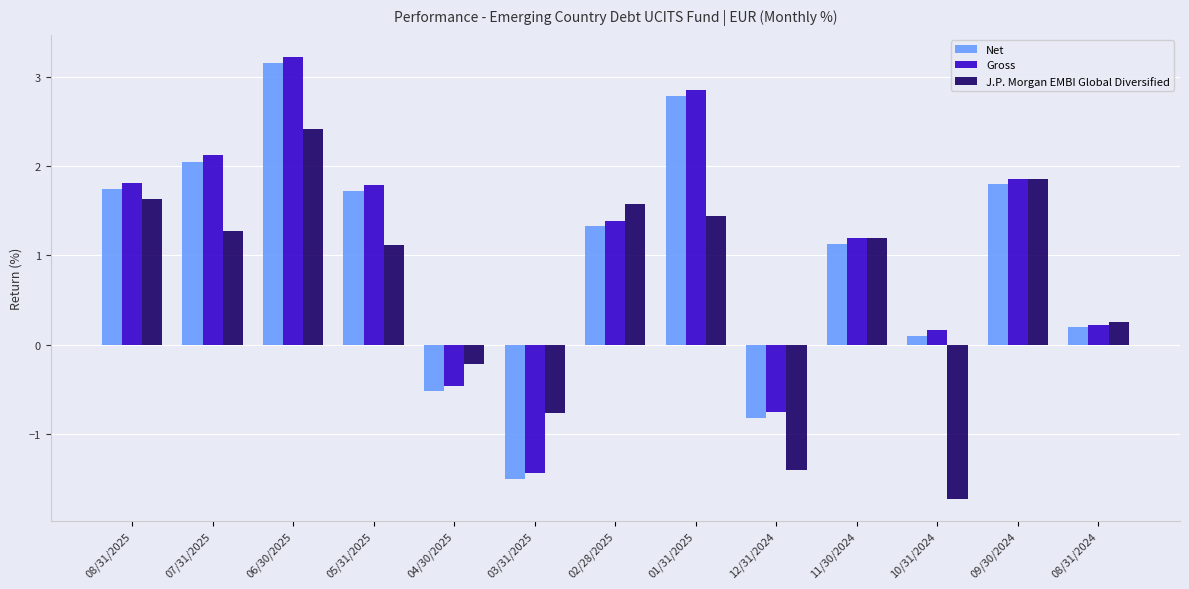

The Net series shows 0.8 at 08/31/2025. True or false?

False